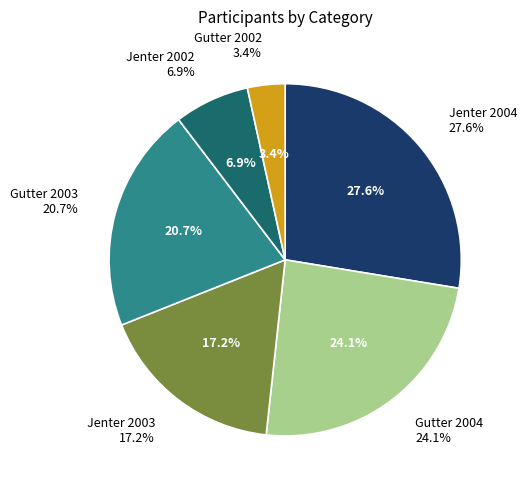

Is there a majority slice in this chart?

No